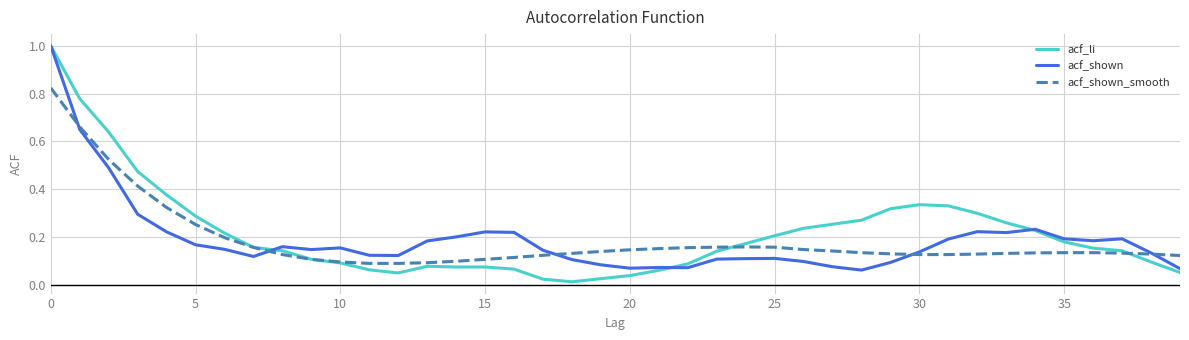

Which series ends up on top after the final intersection of acf_shown and acf_li?

acf_shown